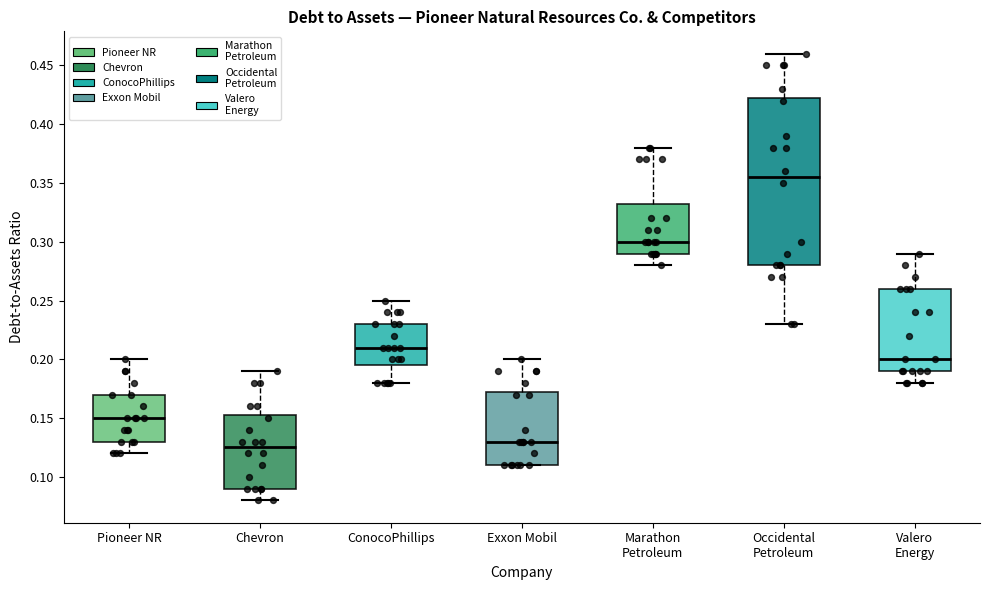

Reading left to right, read every box against the y-axis: the position of its median line, the range the box covers, and the ends of its whiskers. The values are not printed on the chart, so give them approximately, as read against the axis.

Pioneer NR: median 0.150, box 0.130 to 0.170, whiskers 0.120 to 0.200
Chevron: median 0.125, box 0.090 to 0.155, whiskers 0.080 to 0.190
ConocoPhillips: median 0.210, box 0.195 to 0.230, whiskers 0.180 to 0.250
Exxon Mobil: median 0.130, box 0.110 to 0.175, whiskers 0.110 to 0.200
Marathon Petroleum: median 0.300, box 0.290 to 0.335, whiskers 0.280 to 0.380
Occidental Petroleum: median 0.355, box 0.280 to 0.425, whiskers 0.230 to 0.460
Valero Energy: median 0.200, box 0.190 to 0.260, whiskers 0.180 to 0.290